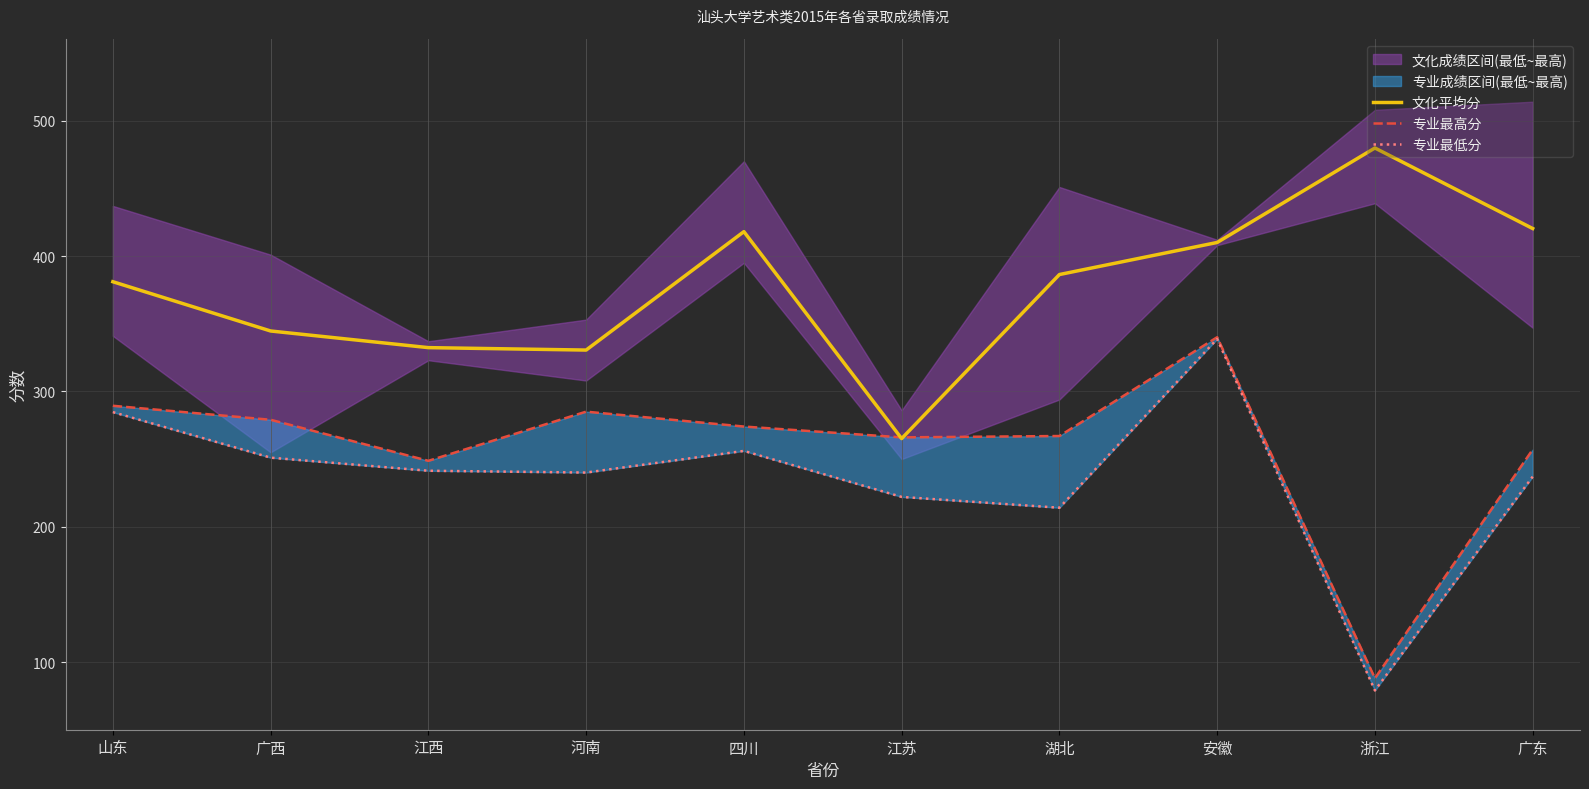

What is the difference between the 专业最高分 values at 江西 and 江苏?

17.3